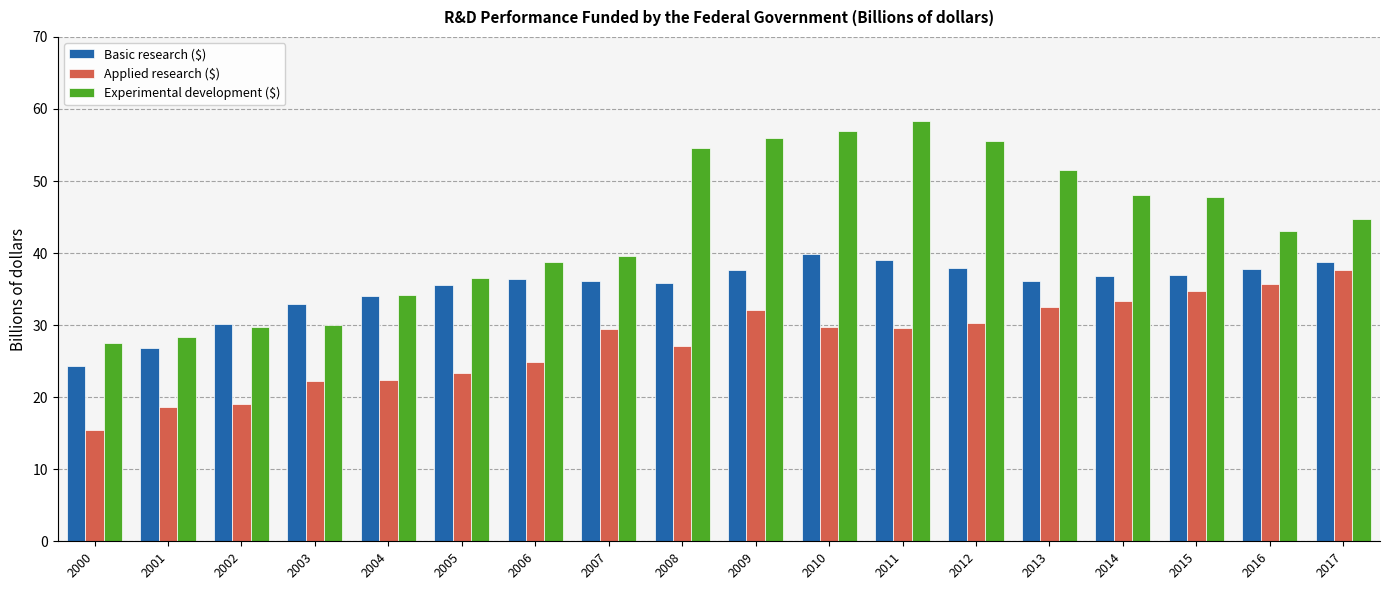

What is the smallest value displayed?

15.4